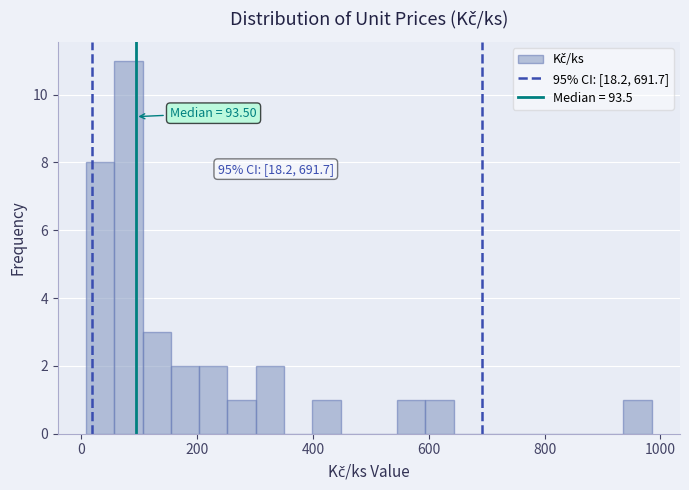

Around what value on the x-axis is the tallest bar? Give the approximate position of its centre, as read against the axis.

80